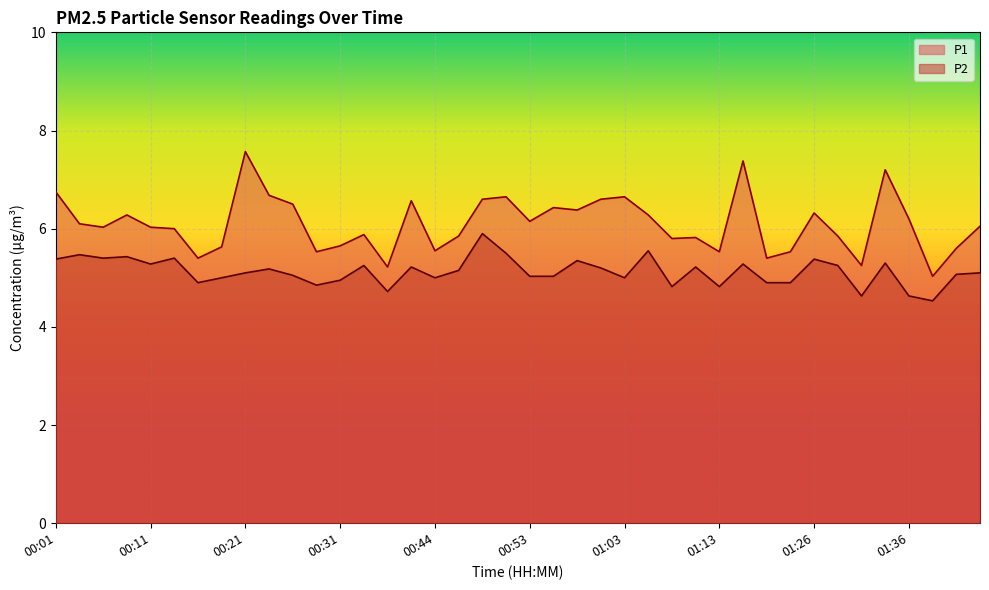

True or false: P2 has more than 0 interior local peaks.

True